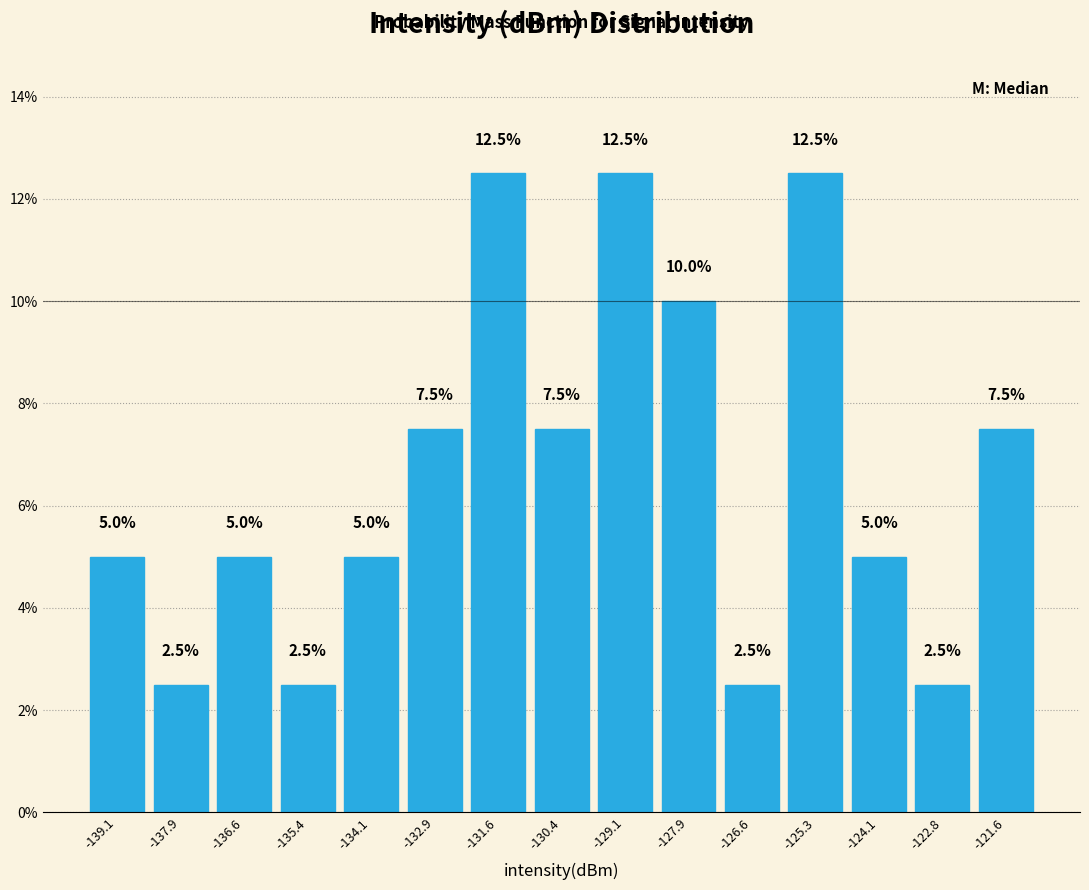

What is the height of the bar covering -137.2 to -136.0 on the x-axis? The bar edges are not printed on the chart, so give them approximately, as read against the axis.

5.0